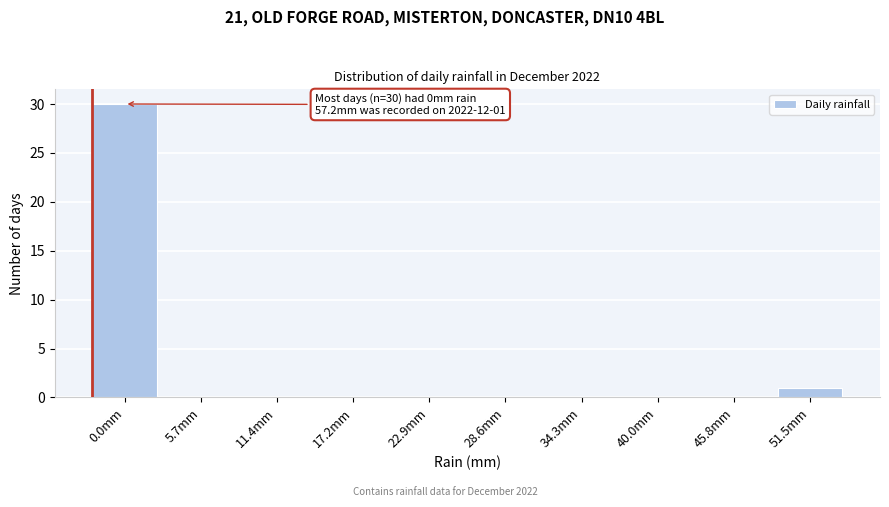

Reading right to left, what are all the values shown in this chart?

51.5mm=1	45.8mm=0	40.0mm=0	34.3mm=0	28.6mm=0	22.9mm=0	17.2mm=0	11.4mm=0	5.7mm=0	0.0mm=30